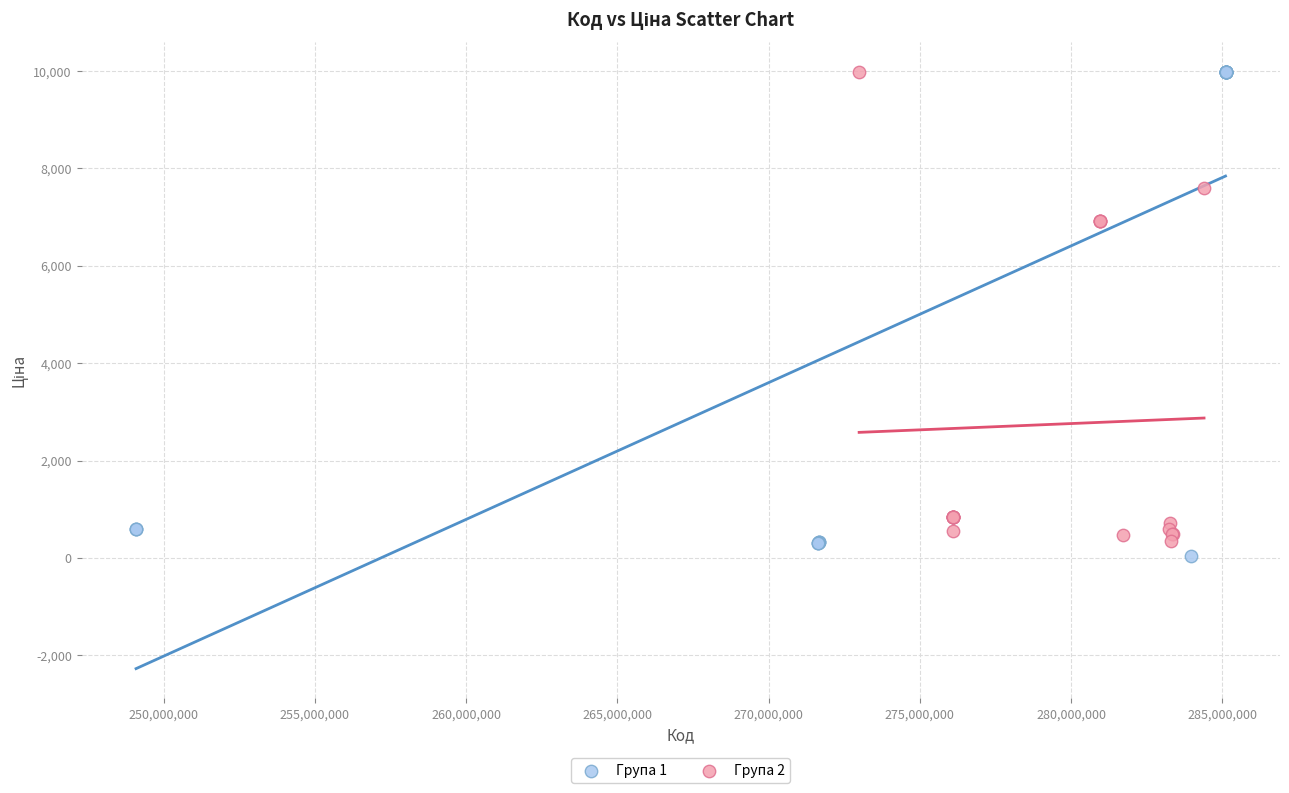

What are all the series names shown in the legend?

Група 1, Група 2